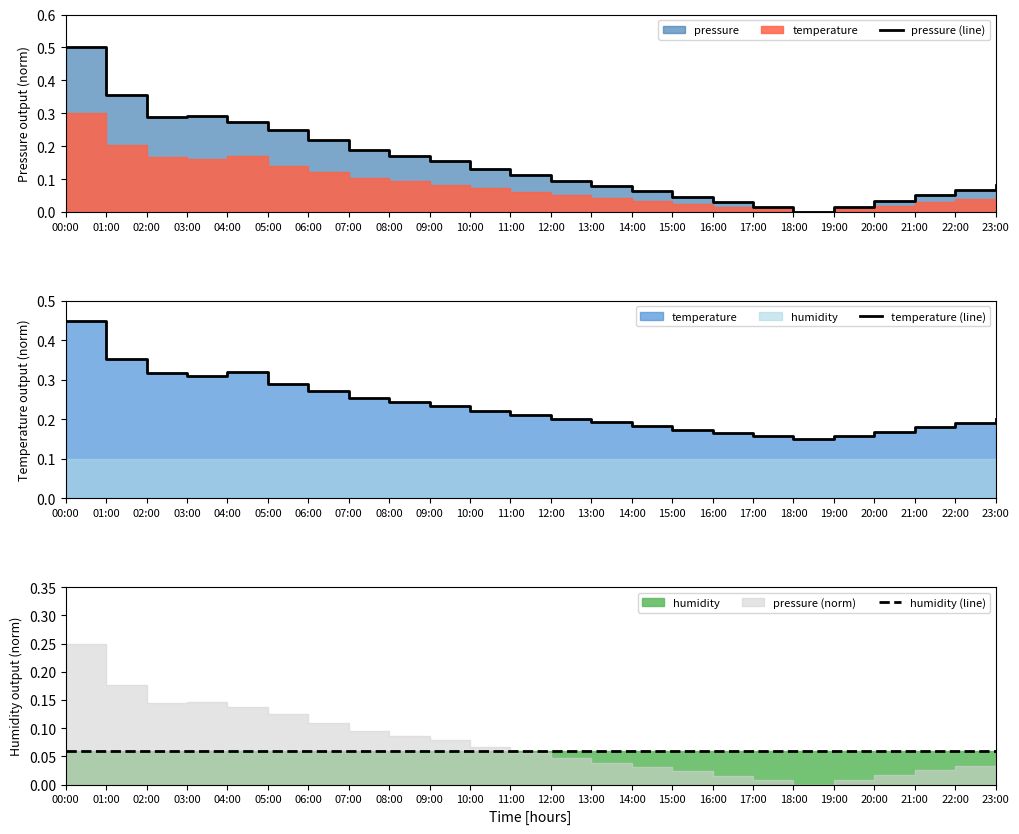

At which label is temperature (line) closest to 0?

18:00